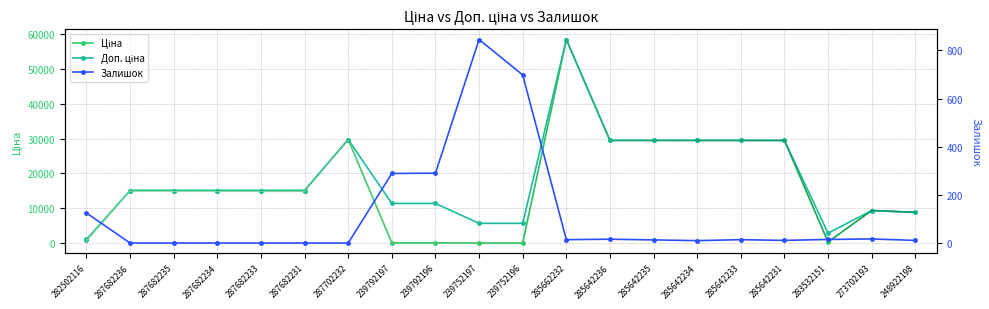

What is the difference between the second highest and second lowest values in the Залишок series?

698.0